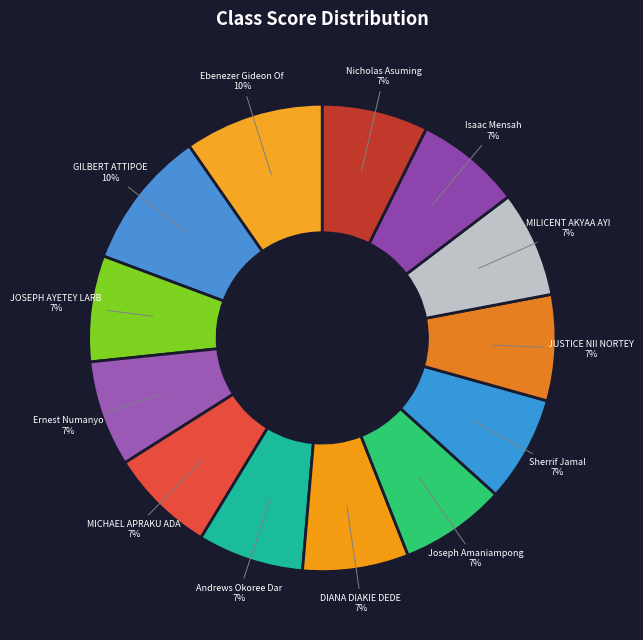

How many segments does this pie chart have?

13